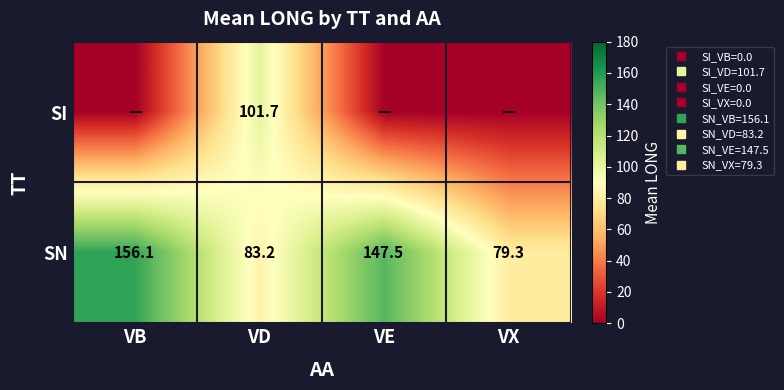

Which label corresponds to the largest value in the chart?

VB